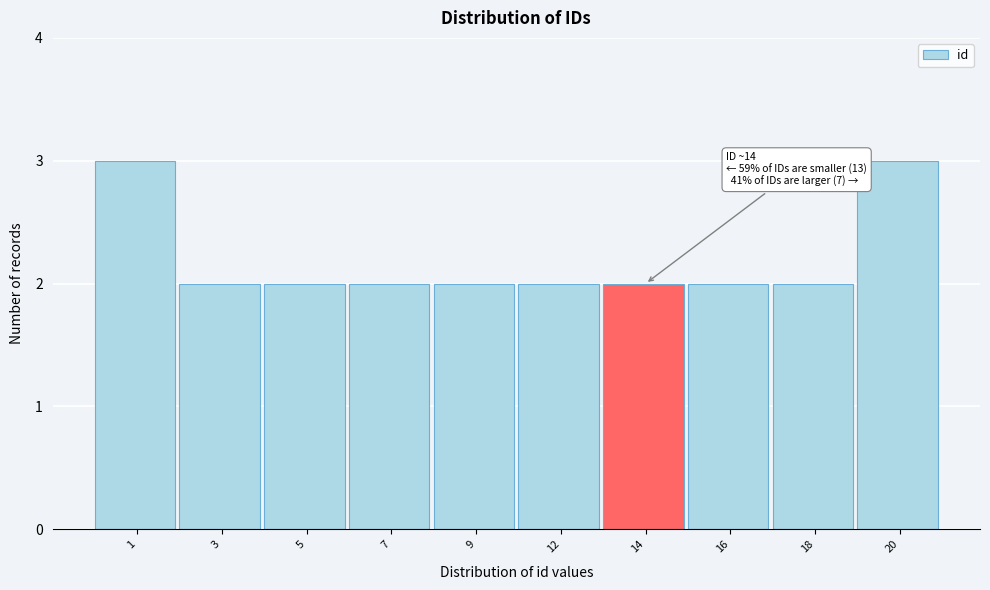

Reading right to left, transcribe all the data shown in this chart.

20=3	18=2	16=2	14=2	12=2	9=2	7=2	5=2	3=2	1=3